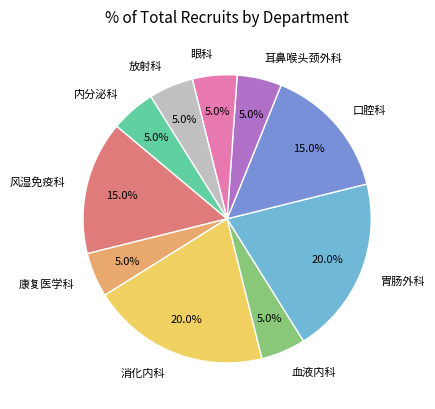

Does 血液内科 account for over 50% of the chart?

No